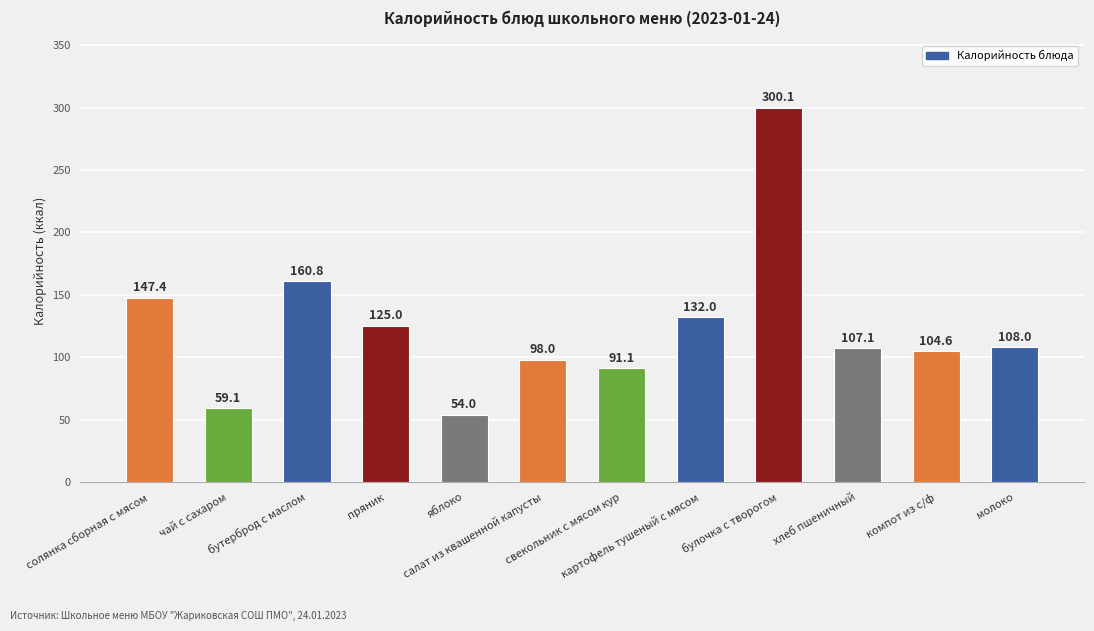

Reading right to left, list all the values displayed in this chart.

молоко=108.0	компот из с/ф=104.6	хлеб пшеничный=107.1	булочка с творогом=300.1	картофель тушеный с мясом=132.0	свекольник с мясом кур=91.1	салат из квашенной капусты=98.0	яблоко=54.0	пряник=125.0	бутерброд с маслом=160.8	чай с сахаром=59.1	солянка сборная с мясом=147.4